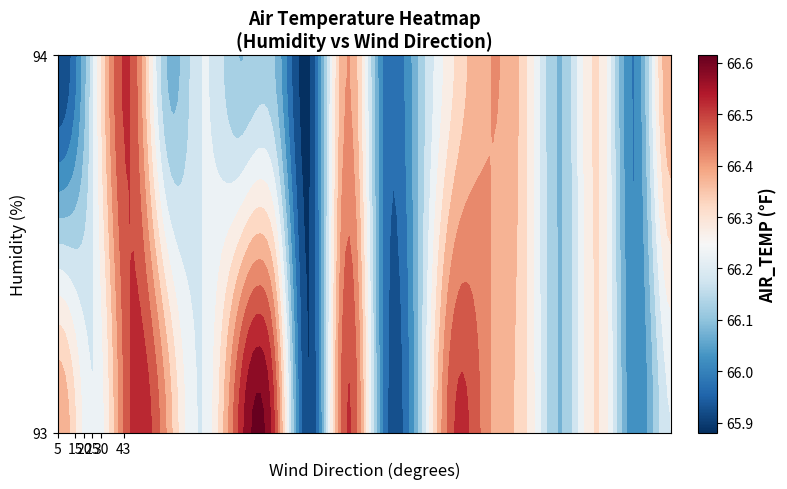

Which series has the widest spread of values?

94